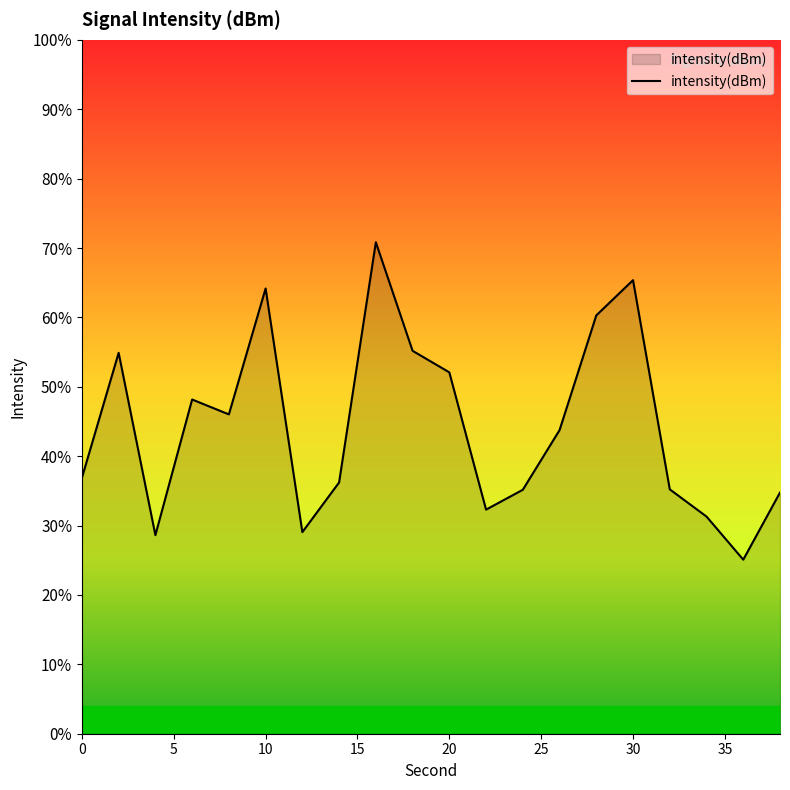

What is the difference between the maximum and minimum values?

45.7